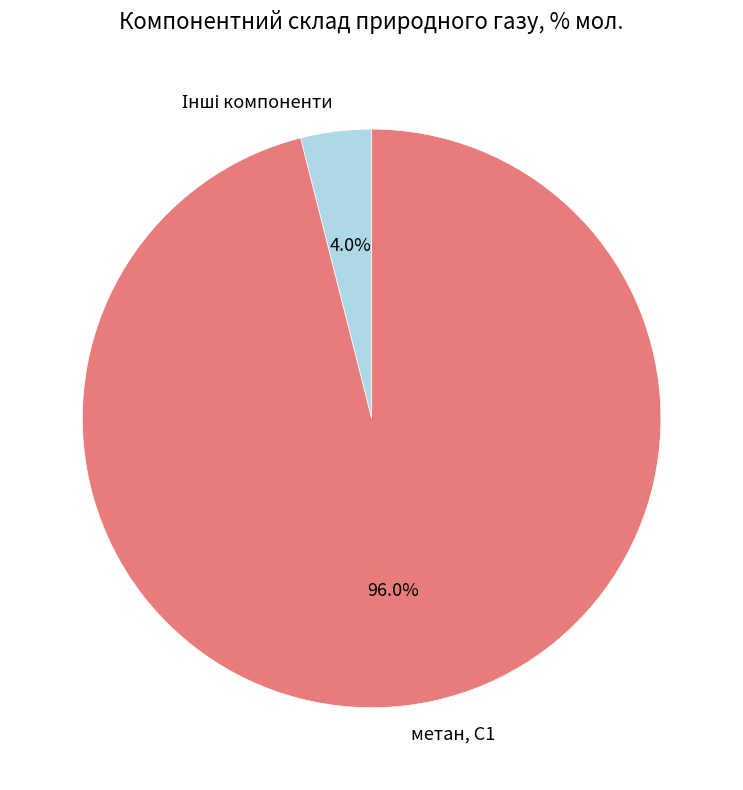

Which slice is the largest?

метан, С1